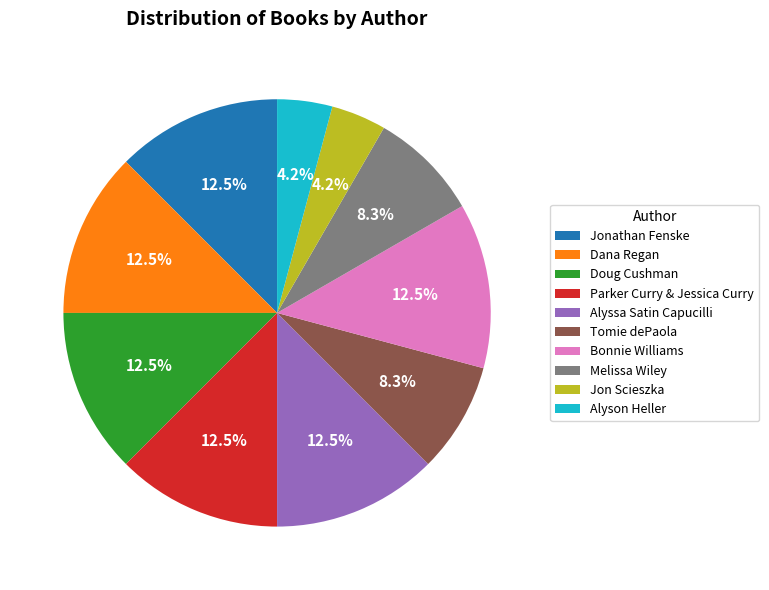

To the nearest percent, what is the combined percentage of Jonathan Fenske and Doug Cushman?

25%